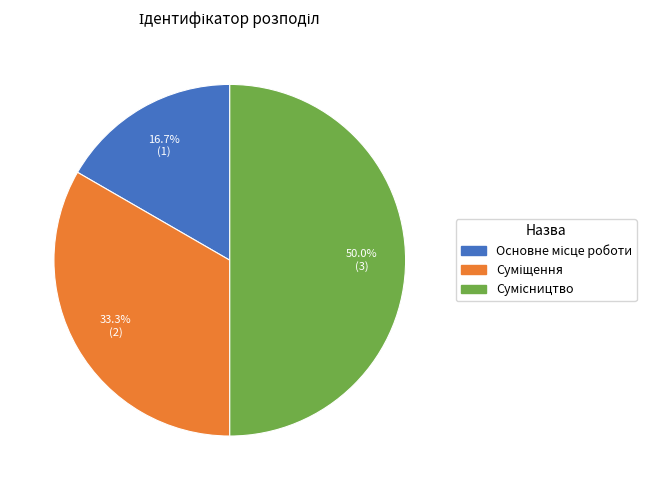

What is the largest slice in the pie chart?

Сумісництво